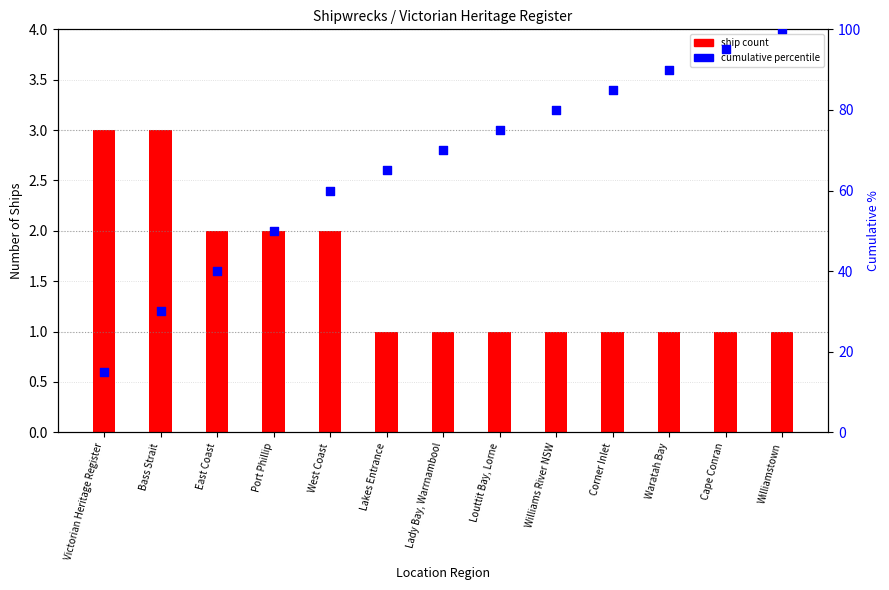

What is the total value across all series at Victorian Heritage Register?

18